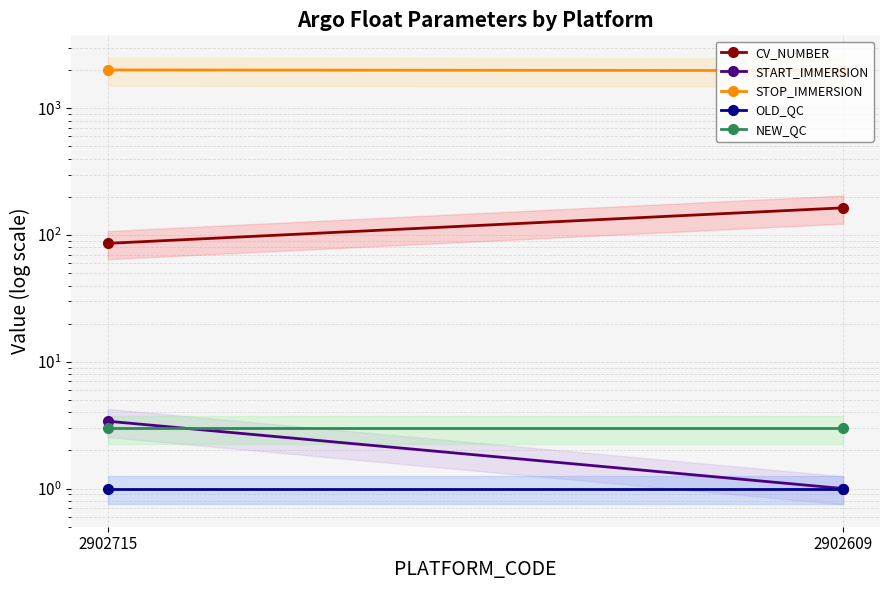

How many distinct data groups are displayed?

5